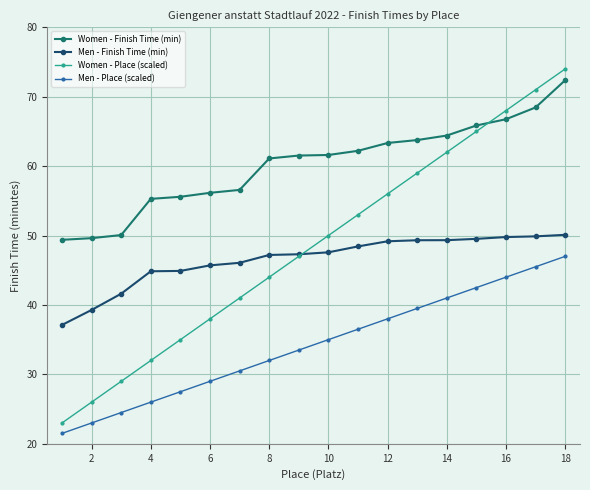

What is the value of the Women - Place (scaled) point at the 18th from the left?

74.0